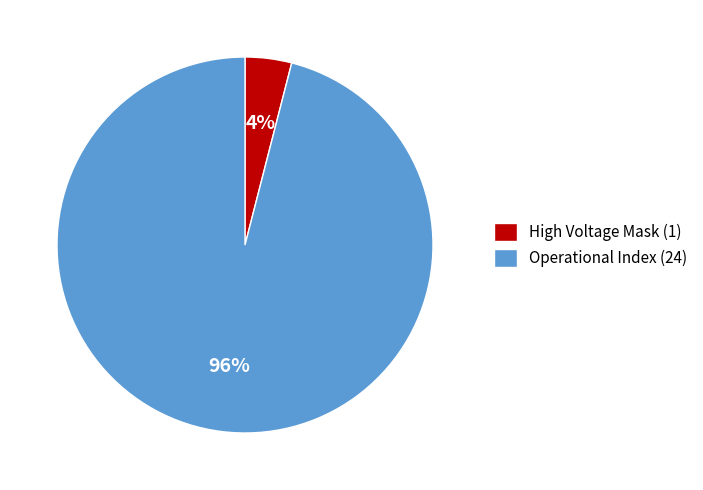

How many slices are in this pie chart?

2